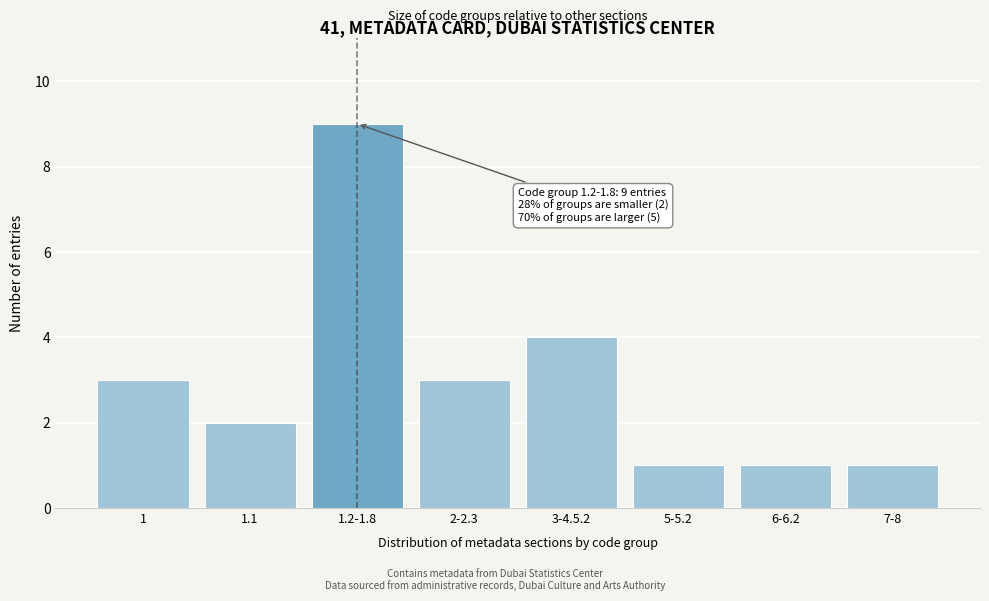

Reading right to left, extract all data points from this chart.

7-8=1	6-6.2=1	5-5.2=1	3-4.5.2=4	2-2.3=3	1.2-1.8=9	1.1=2	1=3